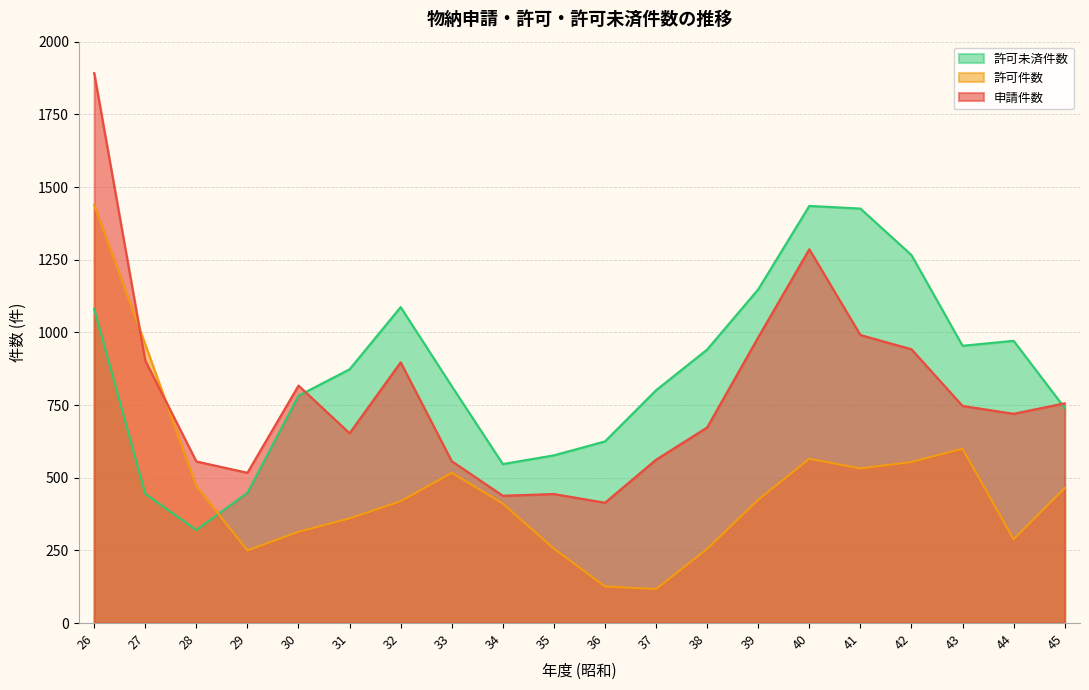

What is the average value of the 許可件数 series?

466